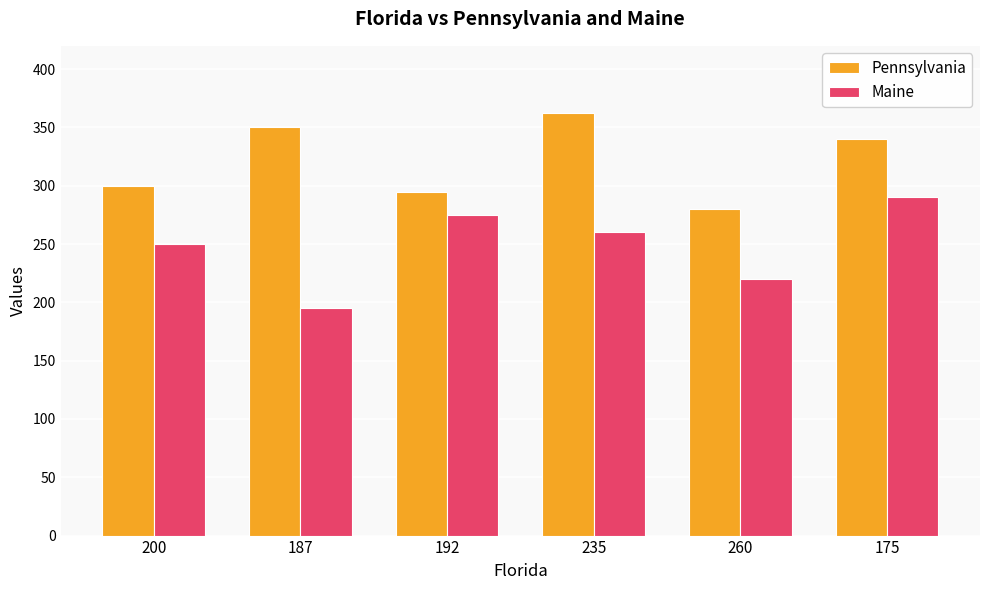

Which series has the largest total across all categories?

Pennsylvania